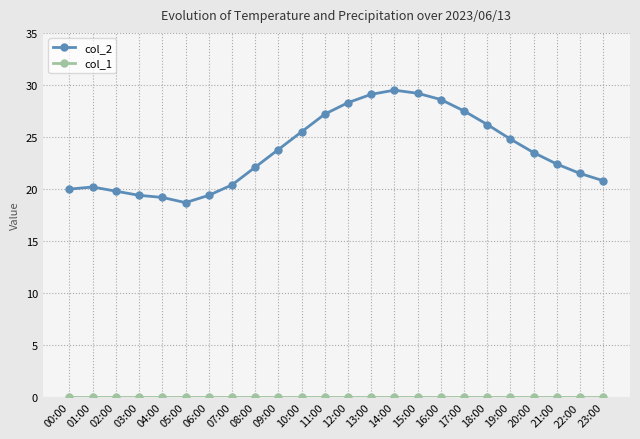

Which series has the largest total across all categories?

col_2